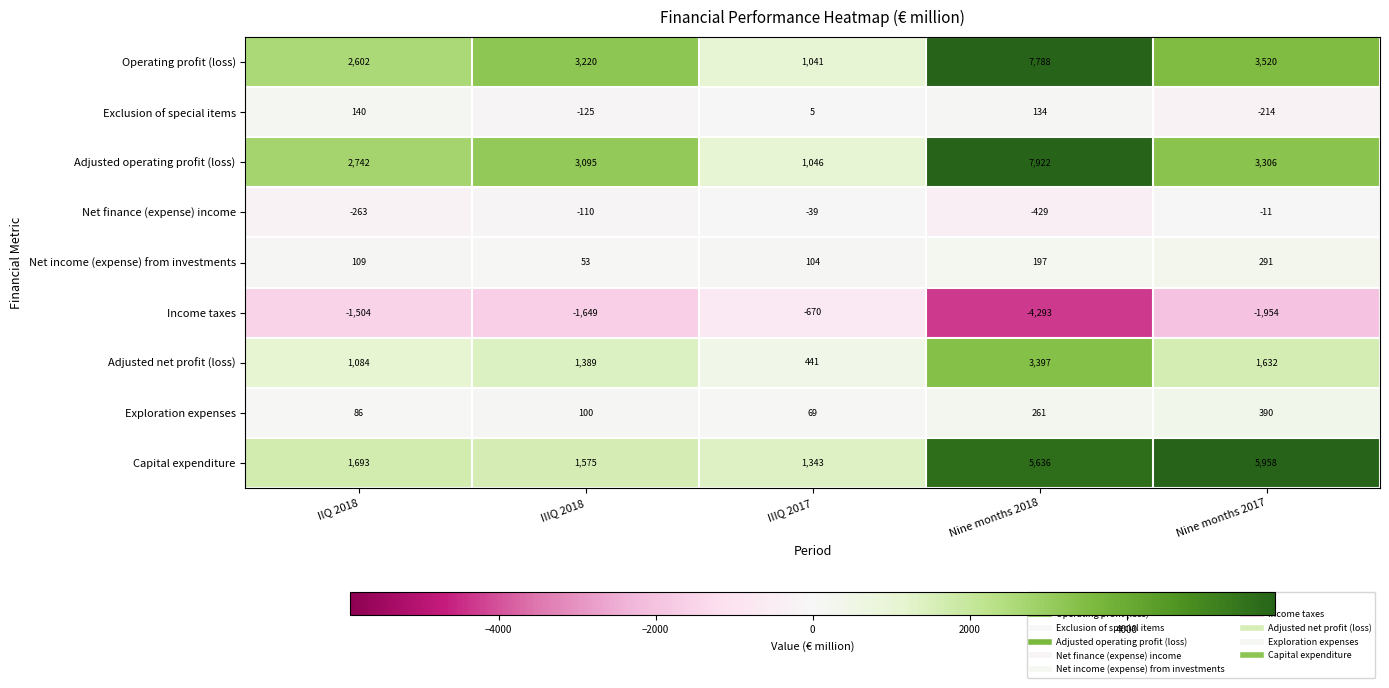

Count the number of data series in this chart.

9